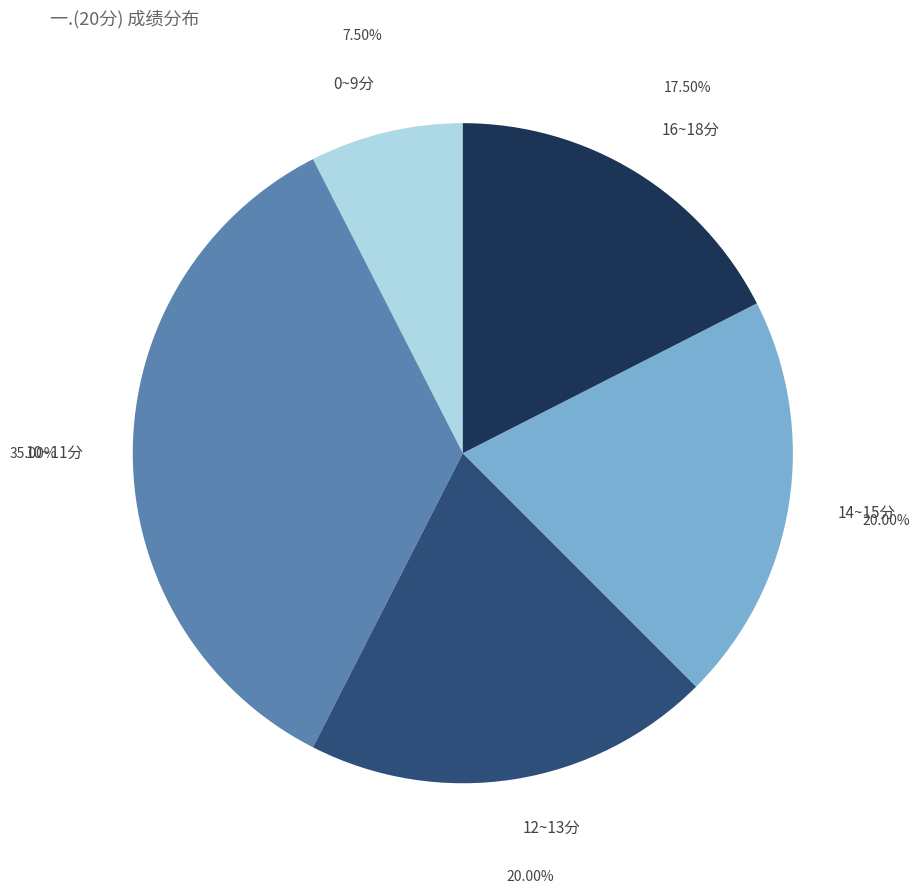

Is there any slice that represents more than half of the pie?

No